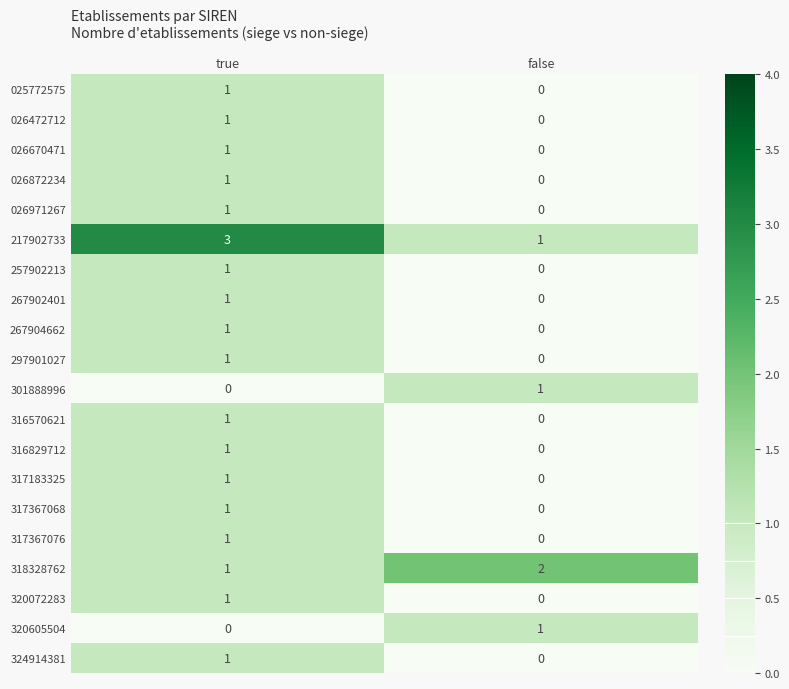

What is the sum of all 318328762 values?

3